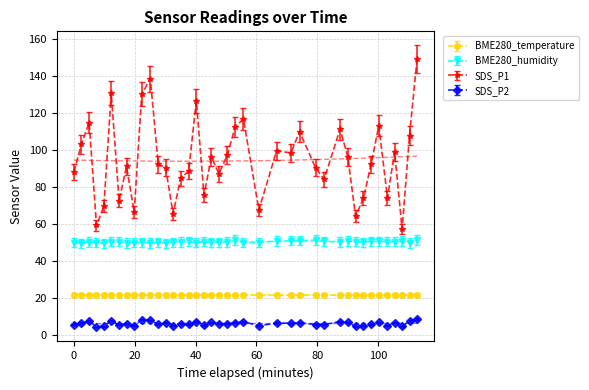

True or false: BME280_humidity has more than 0 interior local peaks.

True